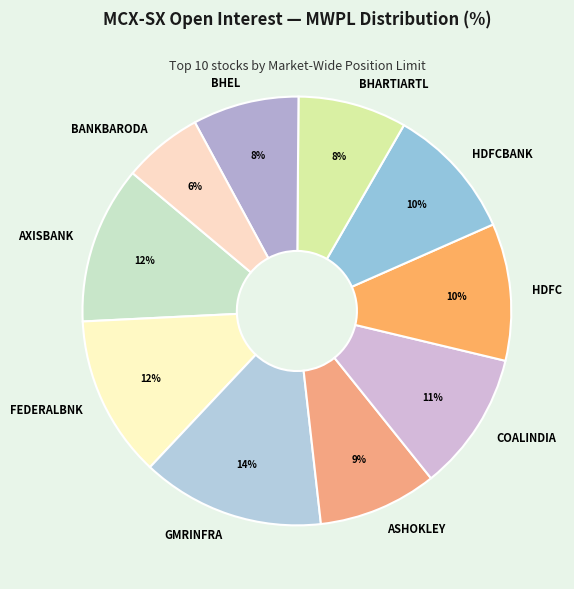

Is there a majority slice in this chart?

No